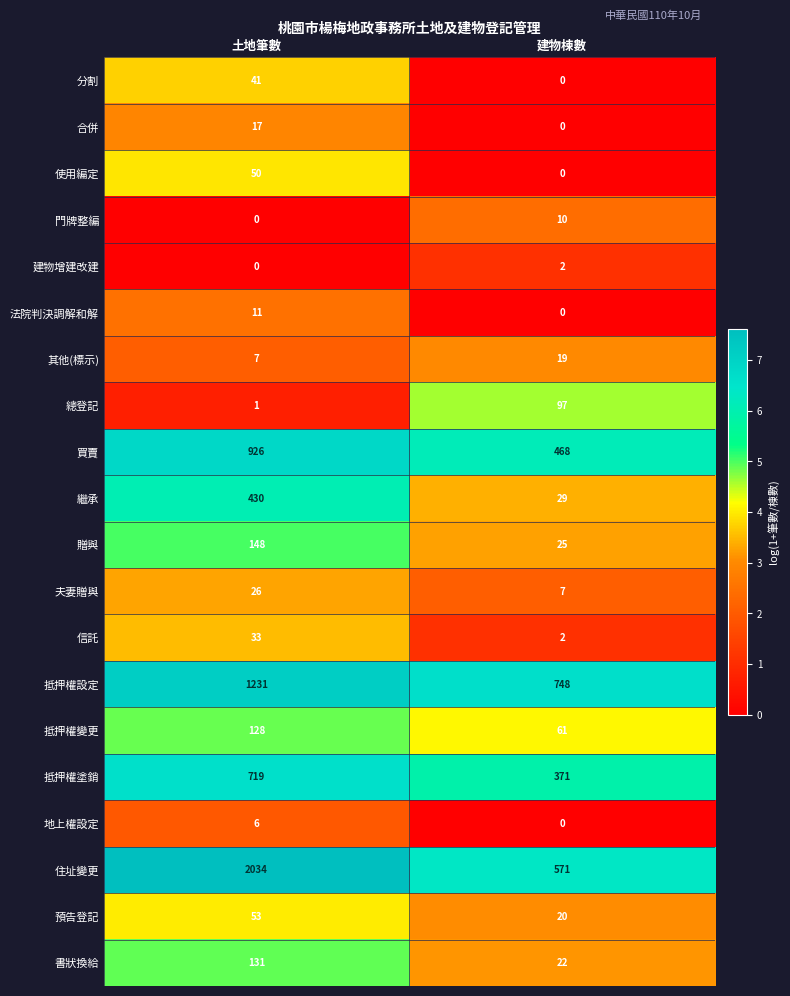

Between 土地筆數 and 建物棟數, which series saw the biggest shift?

住址變更